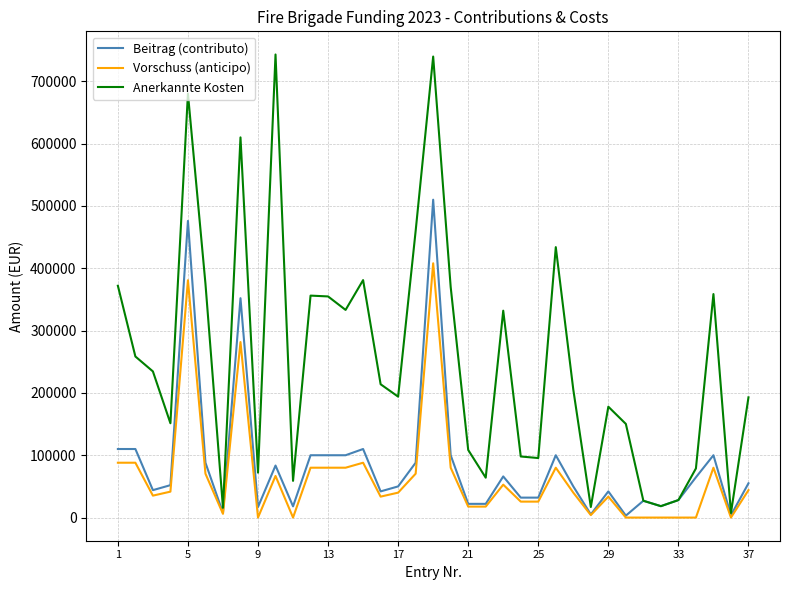

Which series has the largest range (max minus min)?

Anerkannte Kosten